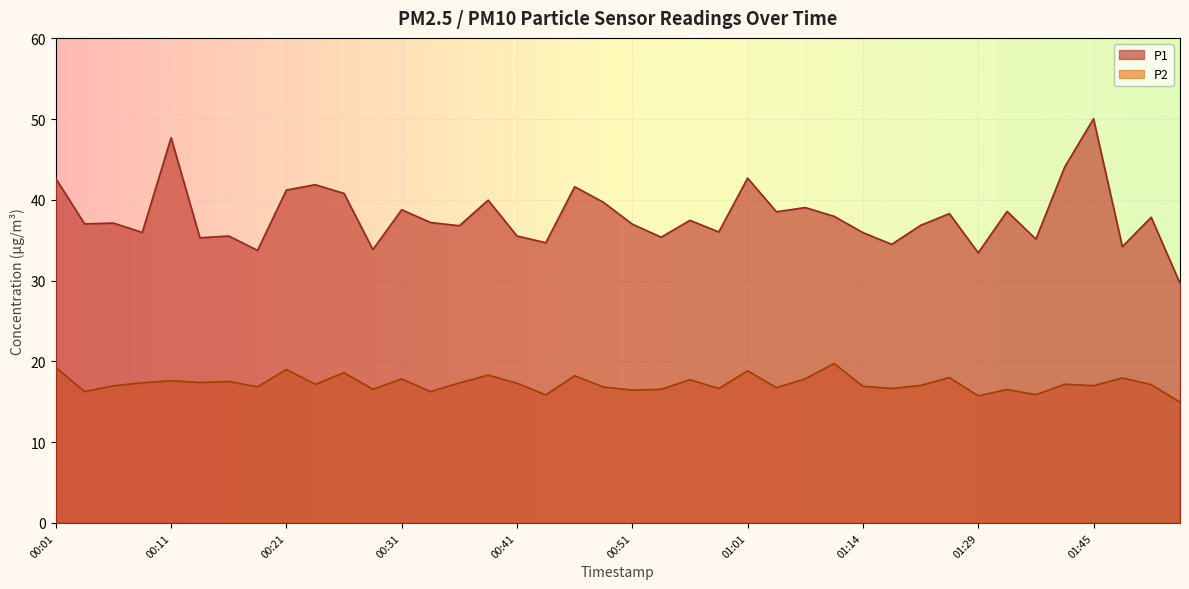

How many lines are shown in the chart?

2